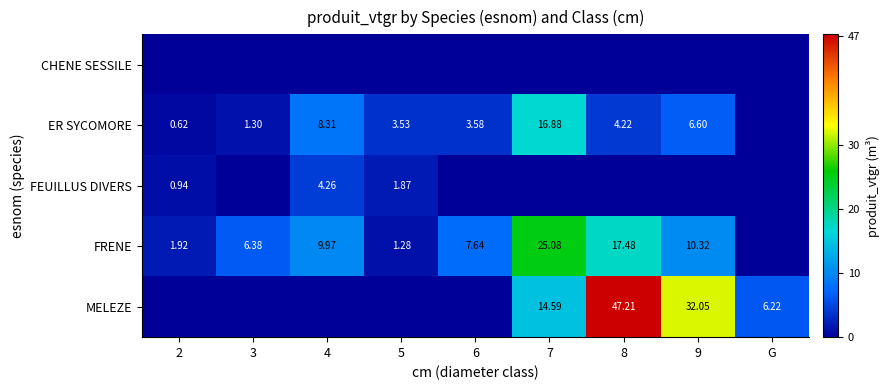

Which has a higher value, 7 or 6?

7